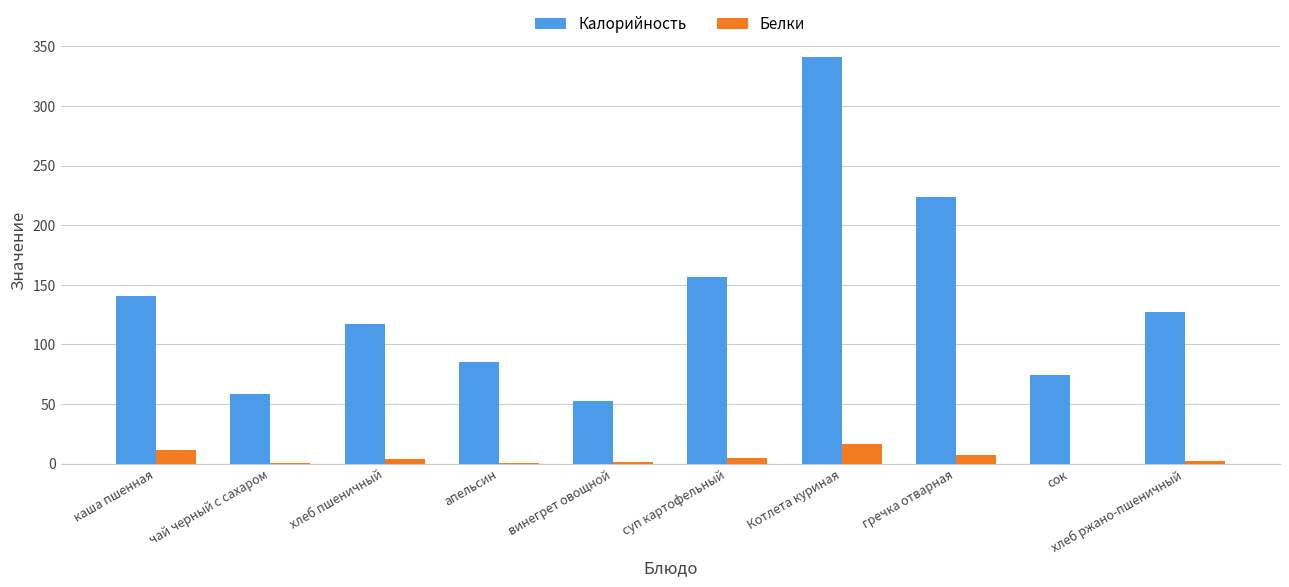

Which series has the largest range (max minus min)?

Калорийность